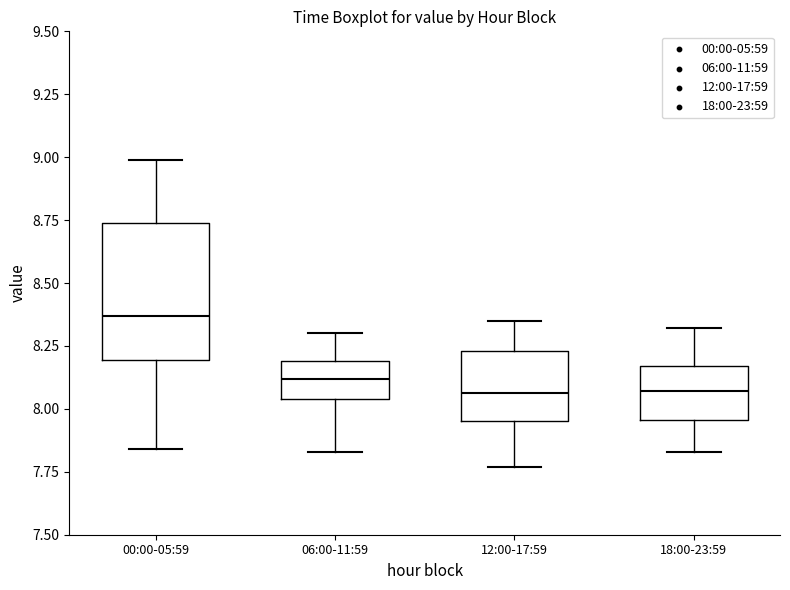

Reading left to right, transcribe this box plot: for each box, give where its median line is, the range the box spans, and where its two whiskers end, as read against the y-axis. The values are not printed on the chart, so give them approximately, as read against the axis.

00:00-05:59: median 8.35, box 8.20 to 8.75, whiskers 7.85 to 9.00
06:00-11:59: median 8.10, box 8.05 to 8.20, whiskers 7.85 to 8.30
12:00-17:59: median 8.05, box 7.95 to 8.25, whiskers 7.75 to 8.35
18:00-23:59: median 8.05, box 7.95 to 8.15, whiskers 7.85 to 8.30